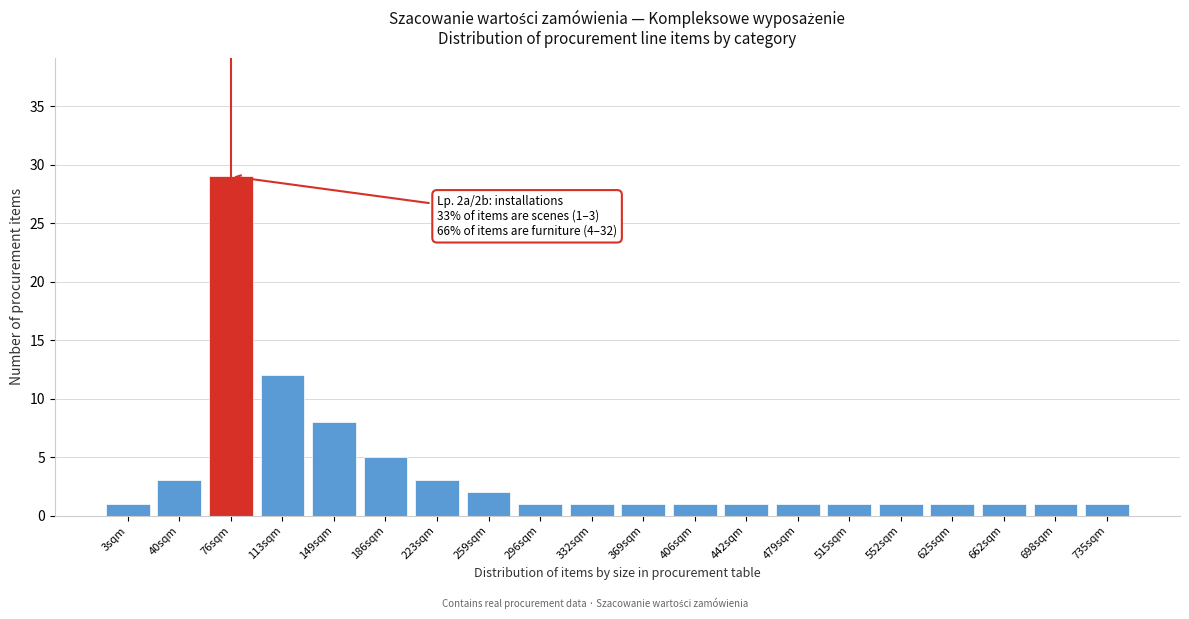

Reading left to right, what are all the values shown in this chart?

1	3	29	12	8	5	3	2	1	1	1	1	1	1	1	1	1	1	1	1